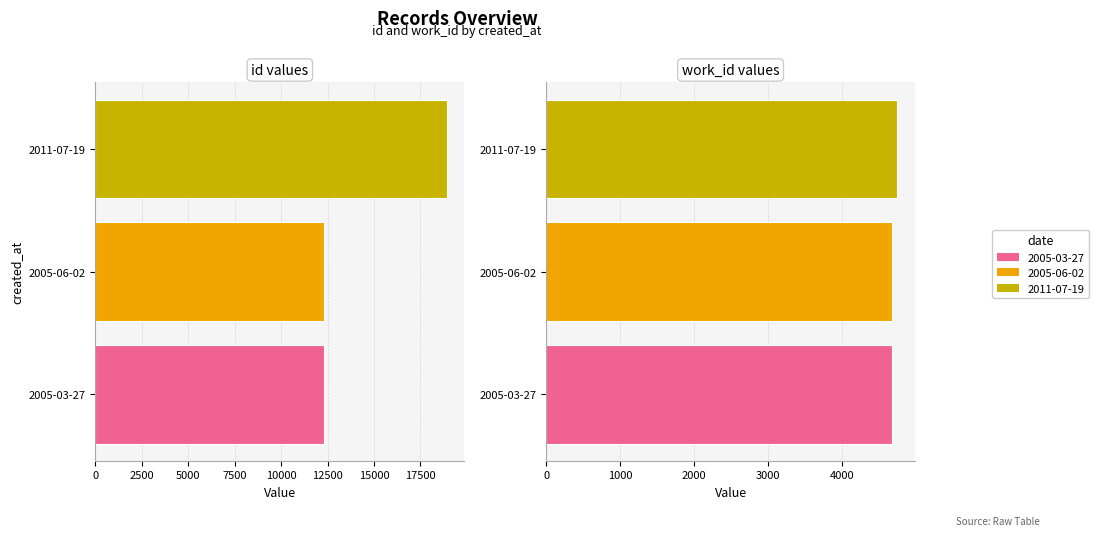

How many data points in id are less than 12322?

1